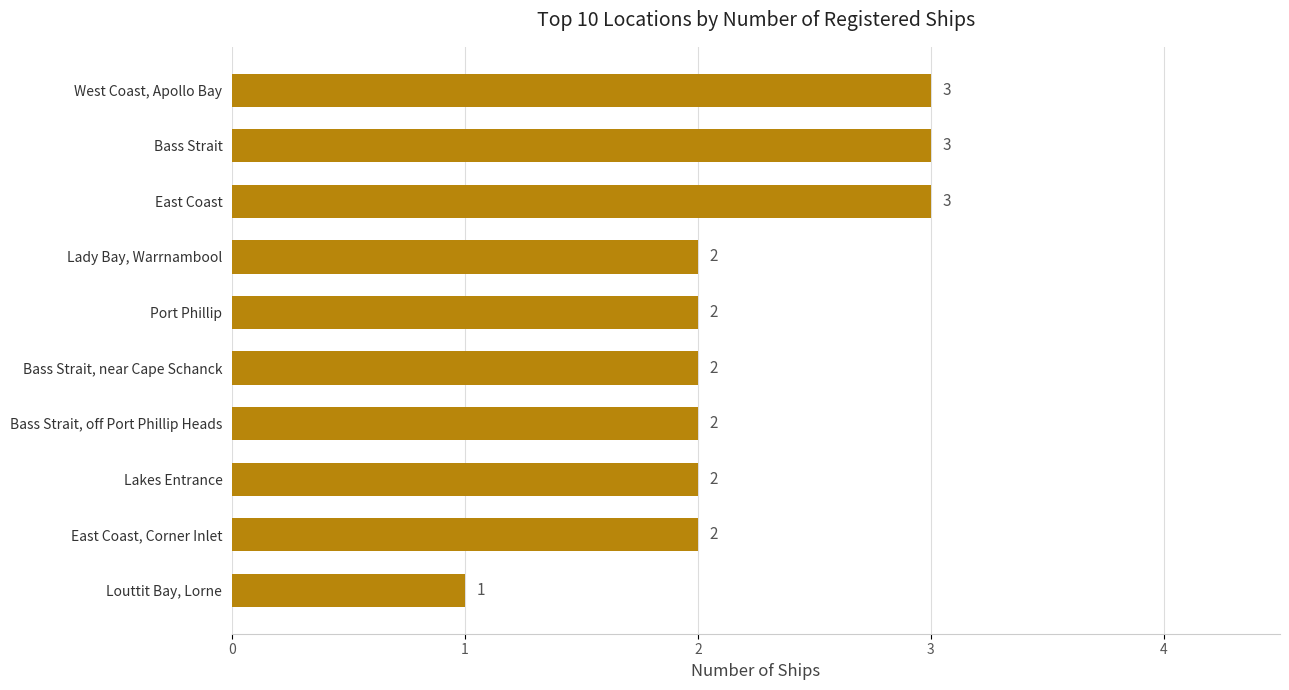

What is the value of the 3rd bar from the top?

3